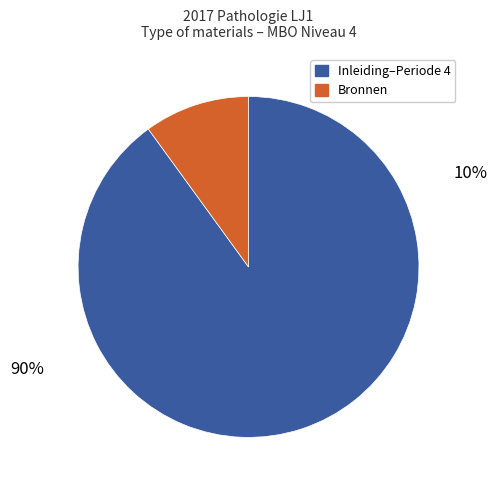

Is there any slice that represents more than half of the pie?

Yes